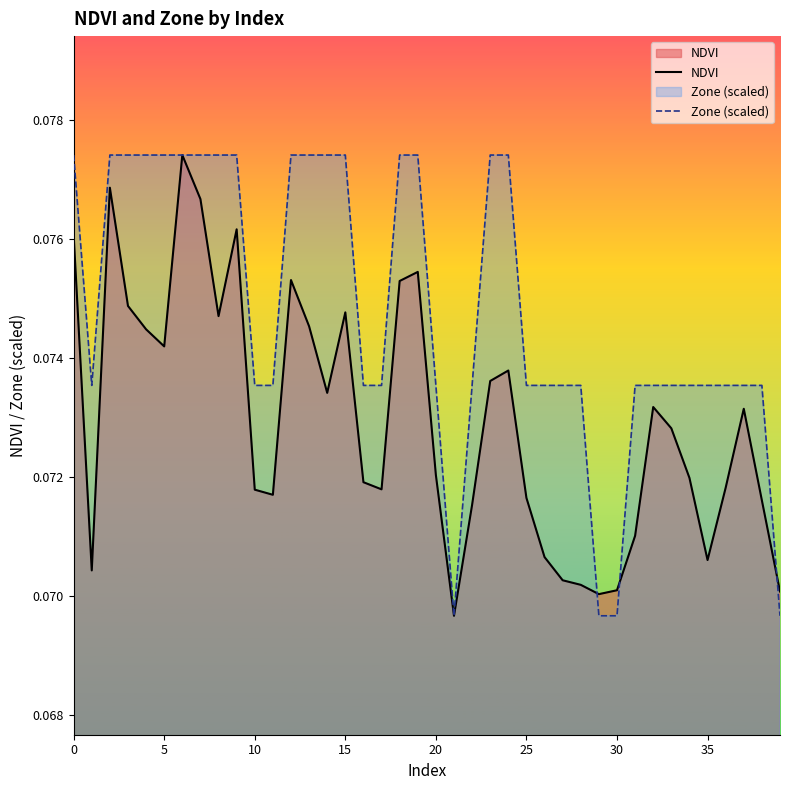

Count the number of categories in the chart.

40